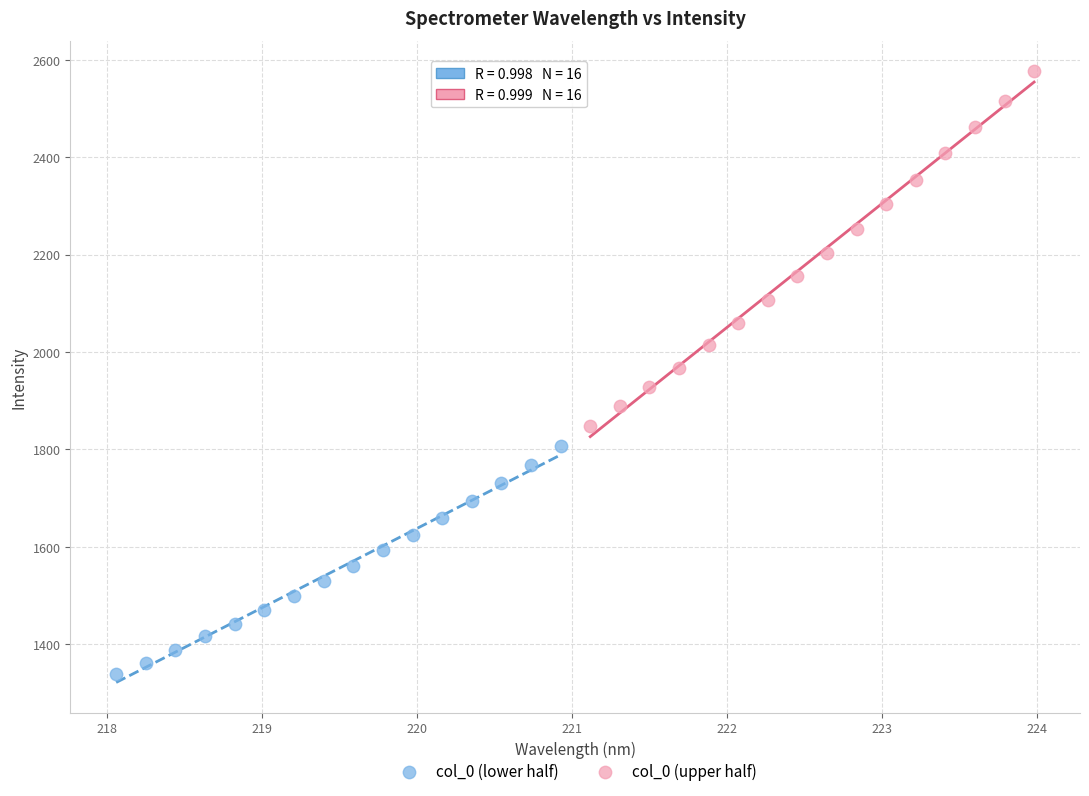

Which series reaches the minimum Y coordinate?

col_0 (lower half)